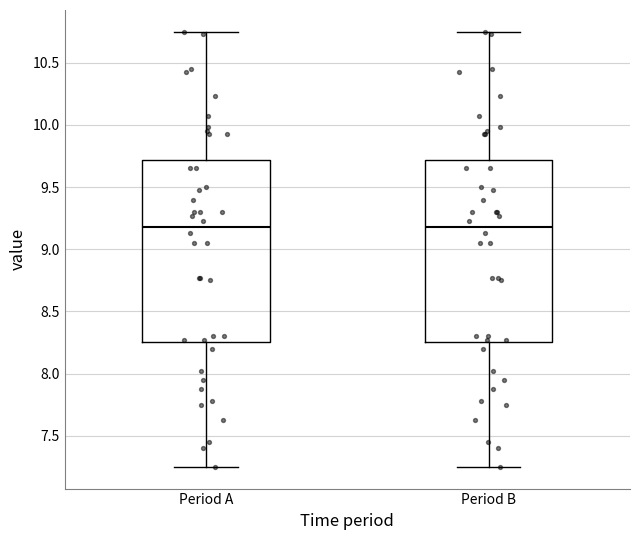

Where does the upper whisker of the box for Period B end on the y-axis? The values are not printed on the chart, so give them approximately, as read against the axis.

10.75